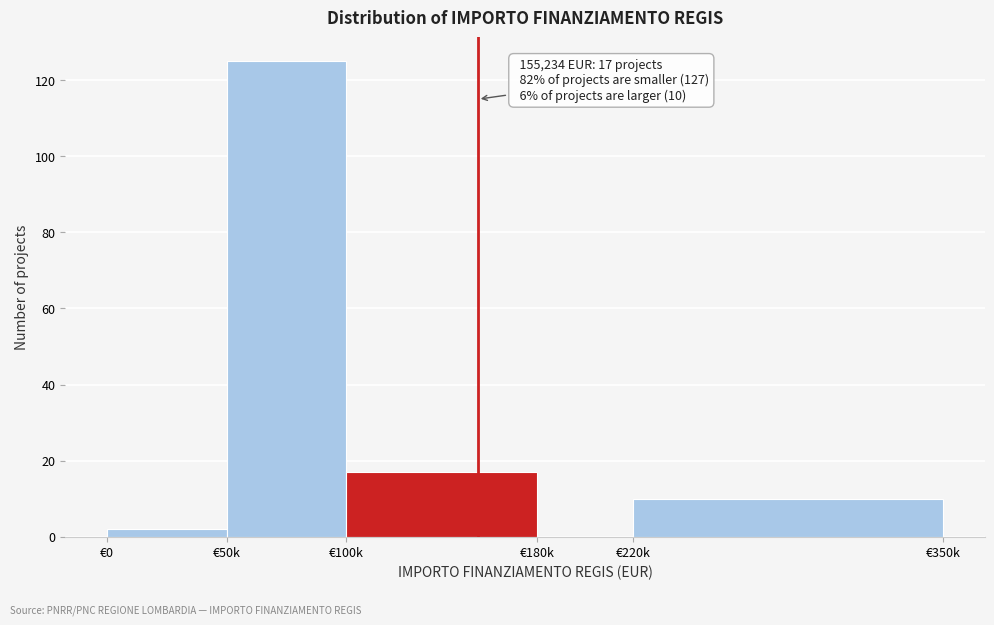

Reading left to right, transcribe all the data shown in this chart.

€0=2	€50k=125	€100k=17	€180k=0	€220k=10